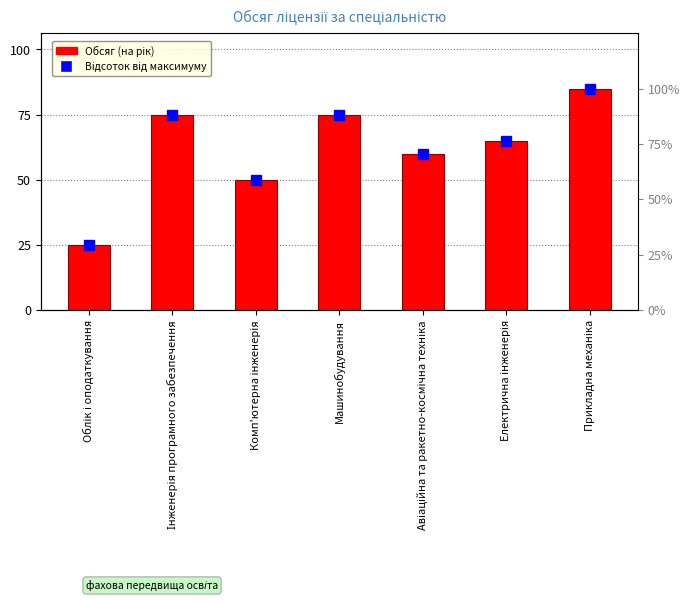

What is the approximate value at Облік і оподаткування?

25